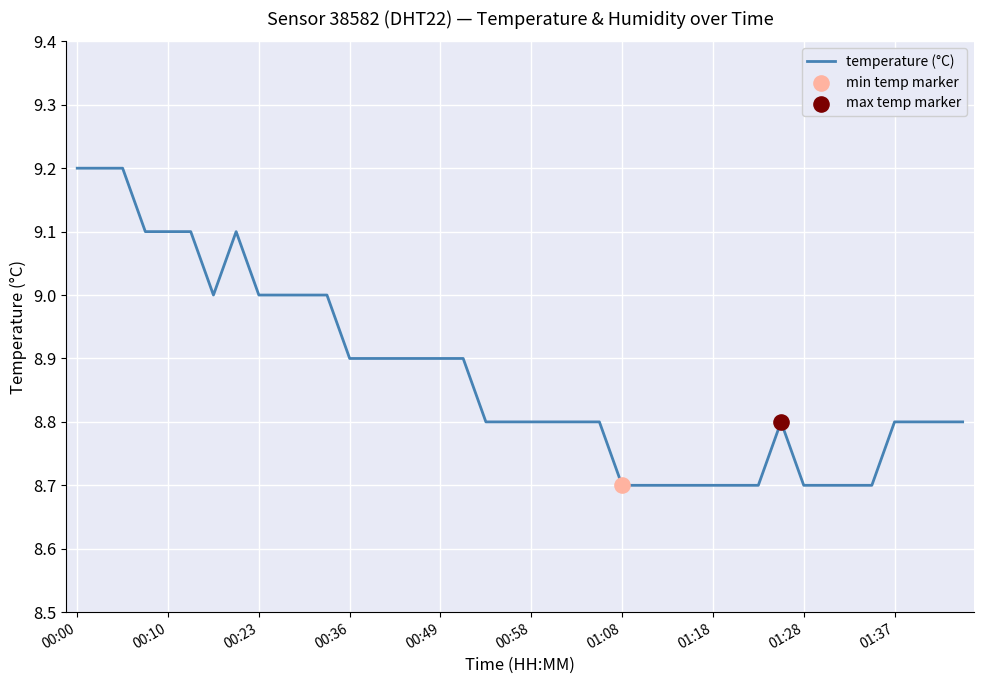

What is the maximum value shown in the chart?

9.2